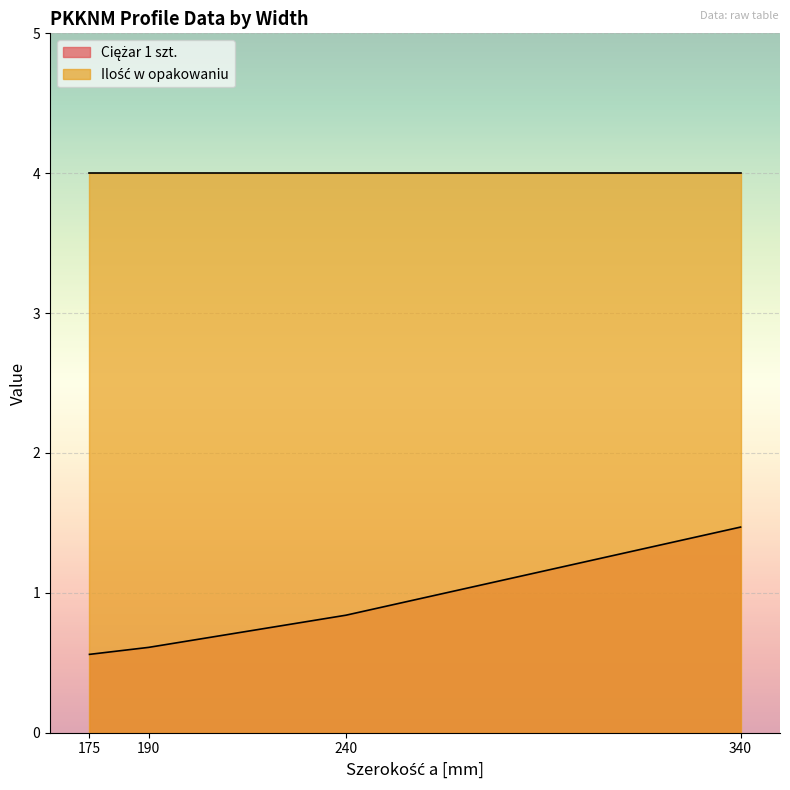

True or false: the data has more than 0 interior local peaks.

False